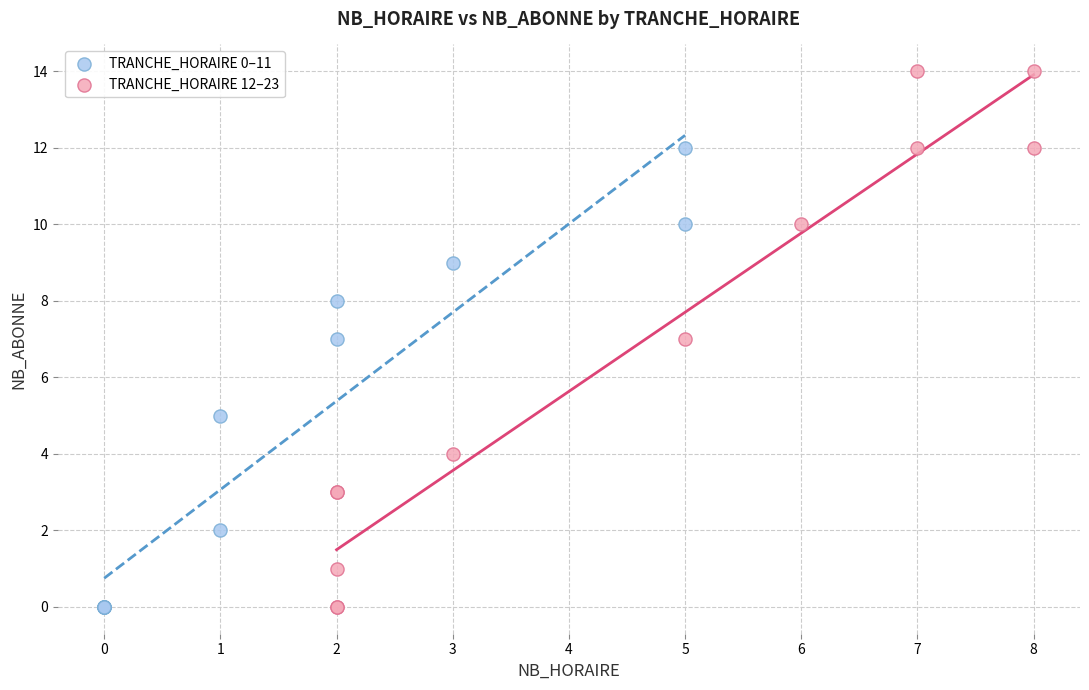

Which series reaches the maximum Y coordinate?

TRANCHE_HORAIRE 12–23